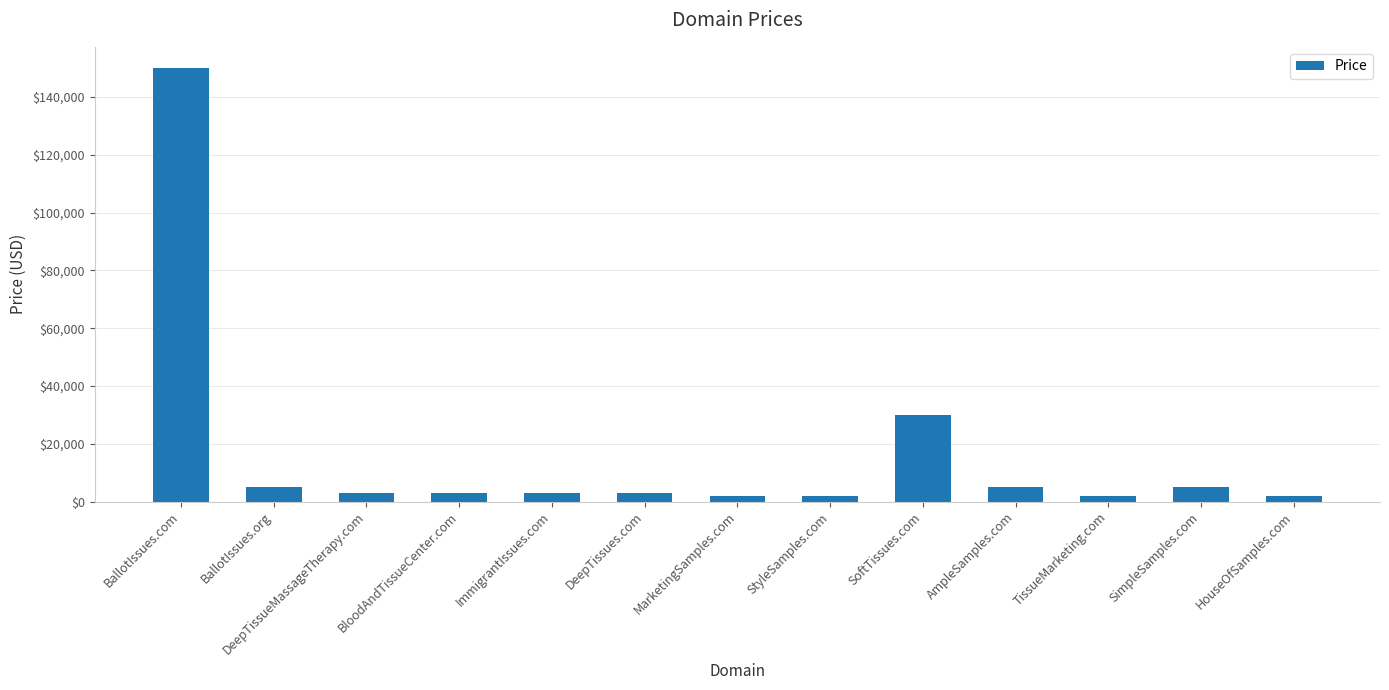

Read the value at StyleSamples.com, to the nearest 100.

1900